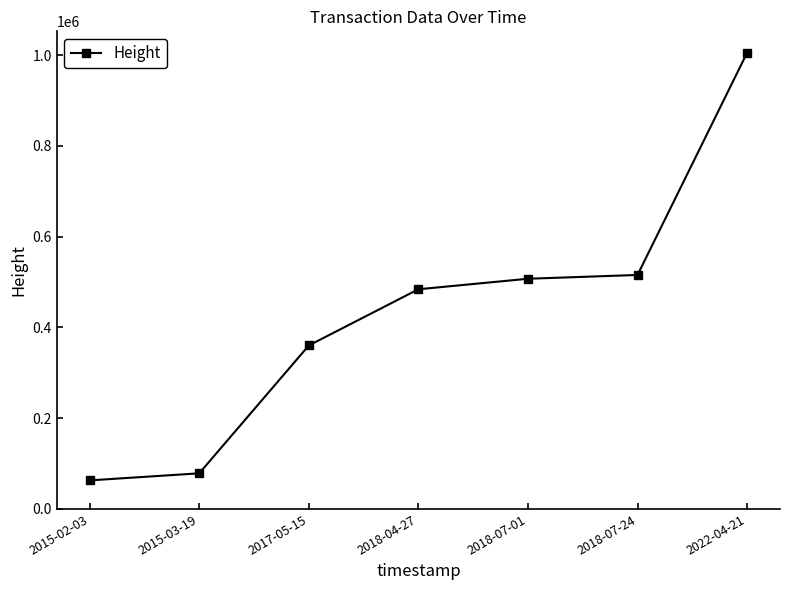

Between 2018-07-01 and 2015-03-19, which is larger?

2018-07-01